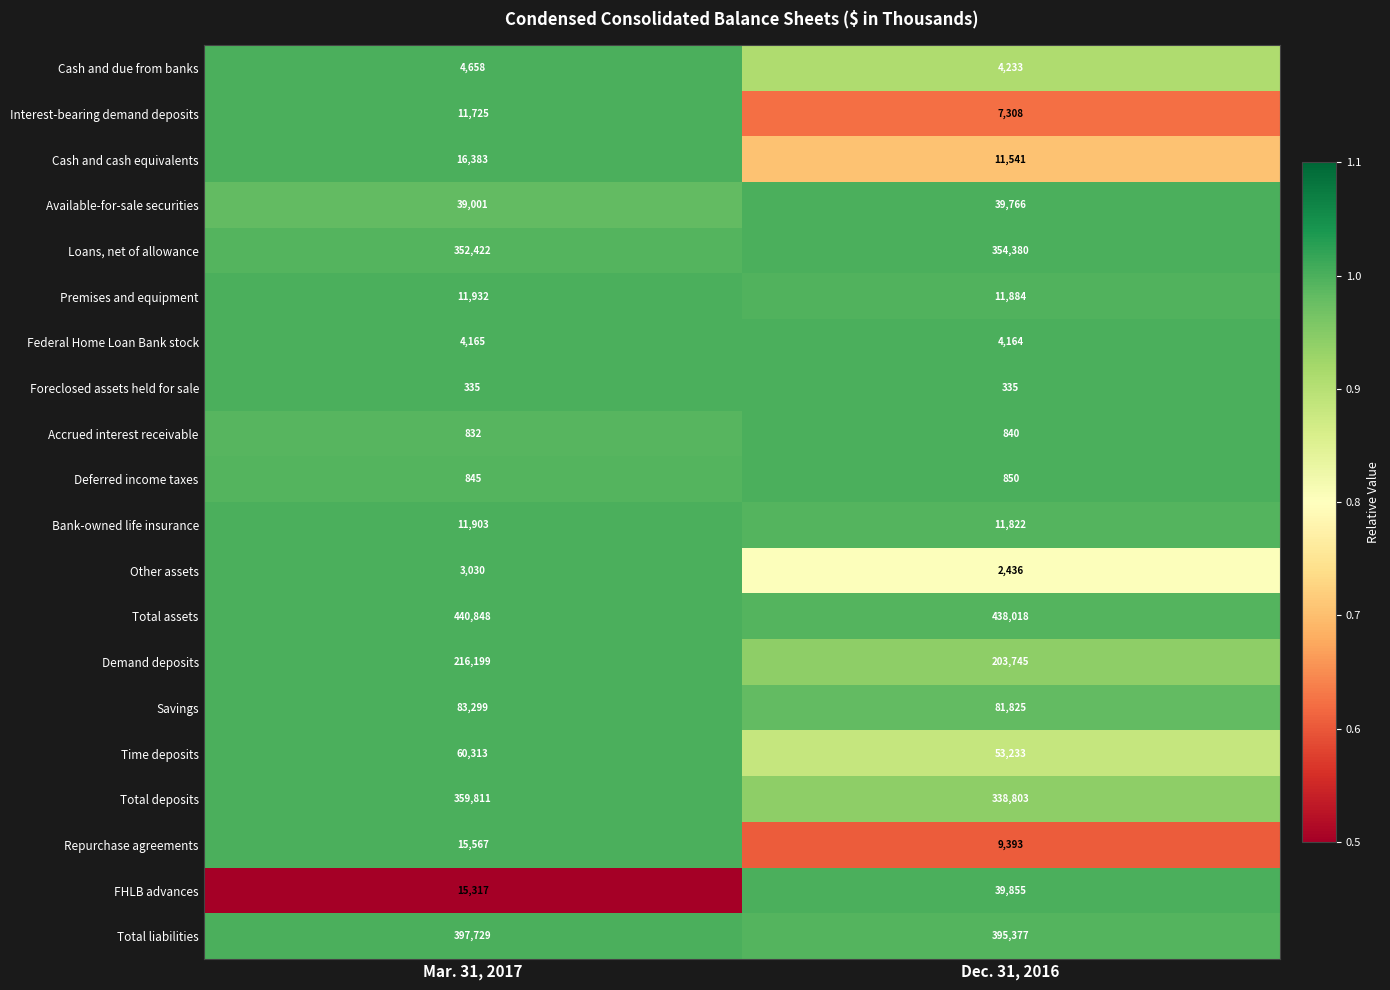

At which label does Available-for-sale securities reach its minimum?

Mar. 31, 2017